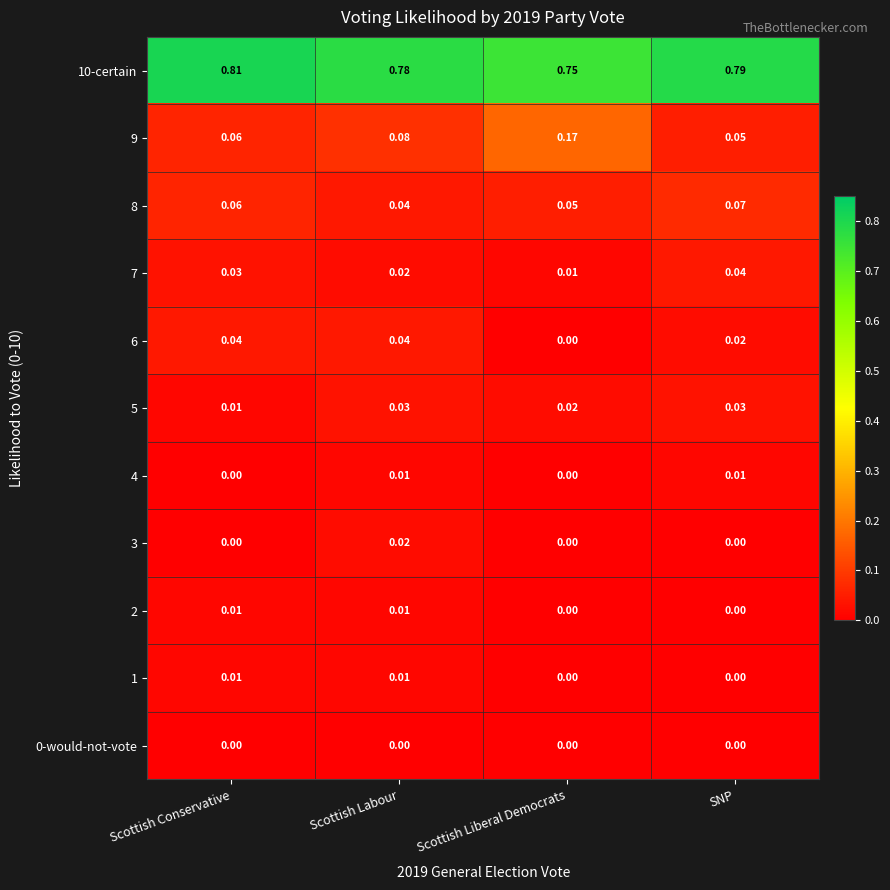

At how many categories does at least one series exceed 0?

4